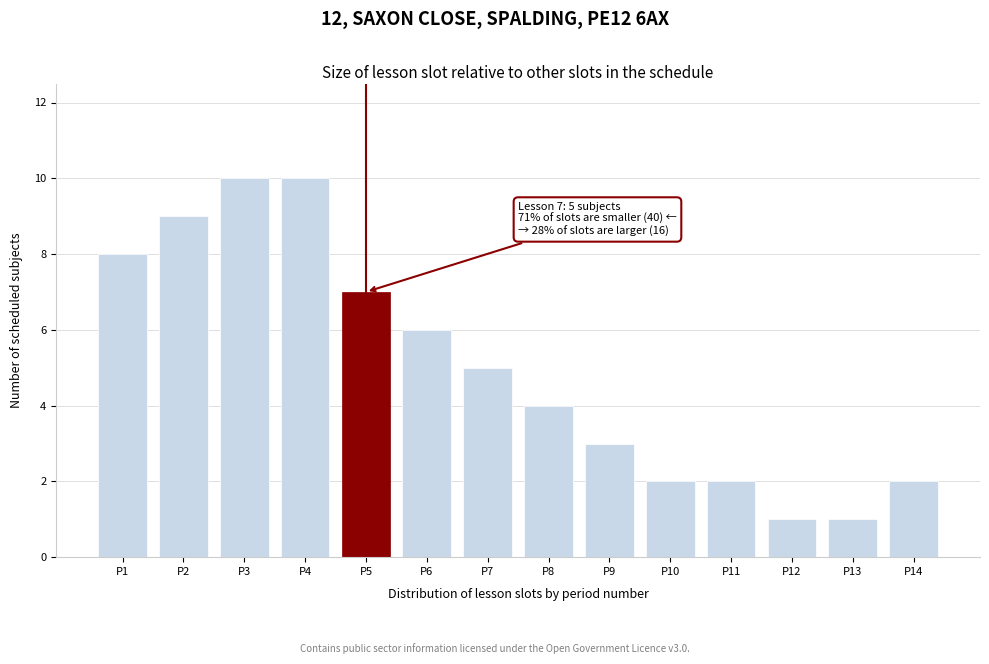

Reading right to left, extract all data points from this chart.

2	1	1	2	2	3	4	5	6	7	10	10	9	8